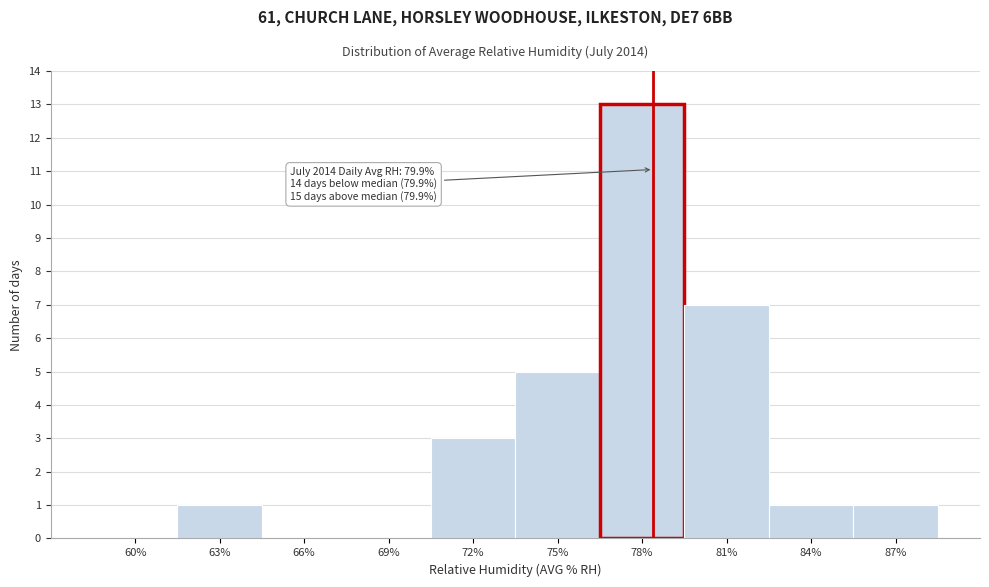

Reading left to right, extract all data points from this chart.

60%=0	63%=1	66%=0	69%=0	72%=3	75%=5	78%=13	81%=7	84%=1	87%=1